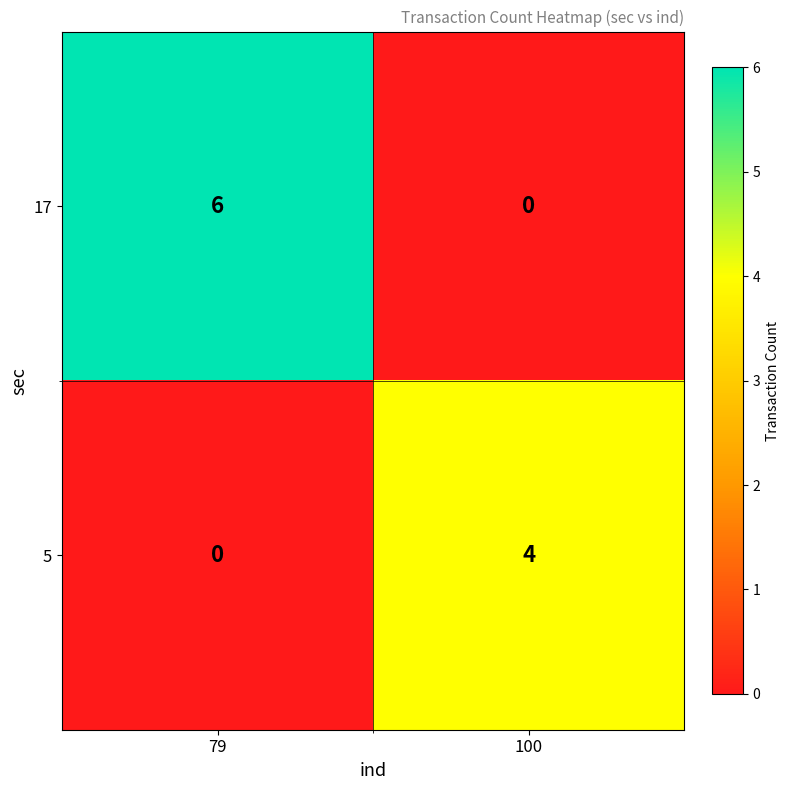

What is the maximum value shown in the chart?

6